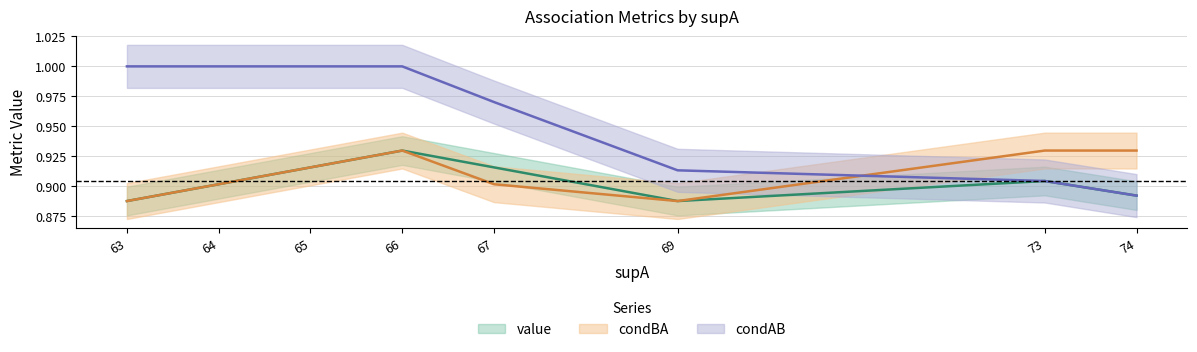

What value does the value series have at 66?

0.9